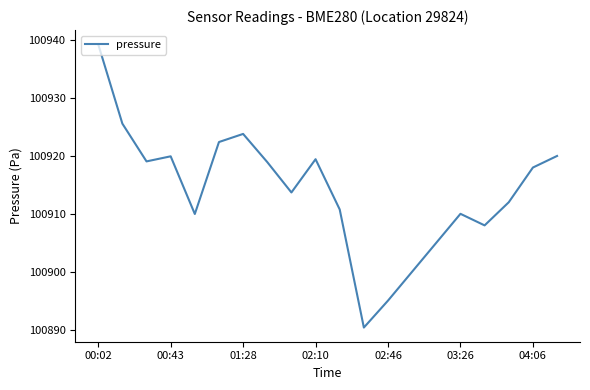

Is this an area chart (filled region under the line)?

No